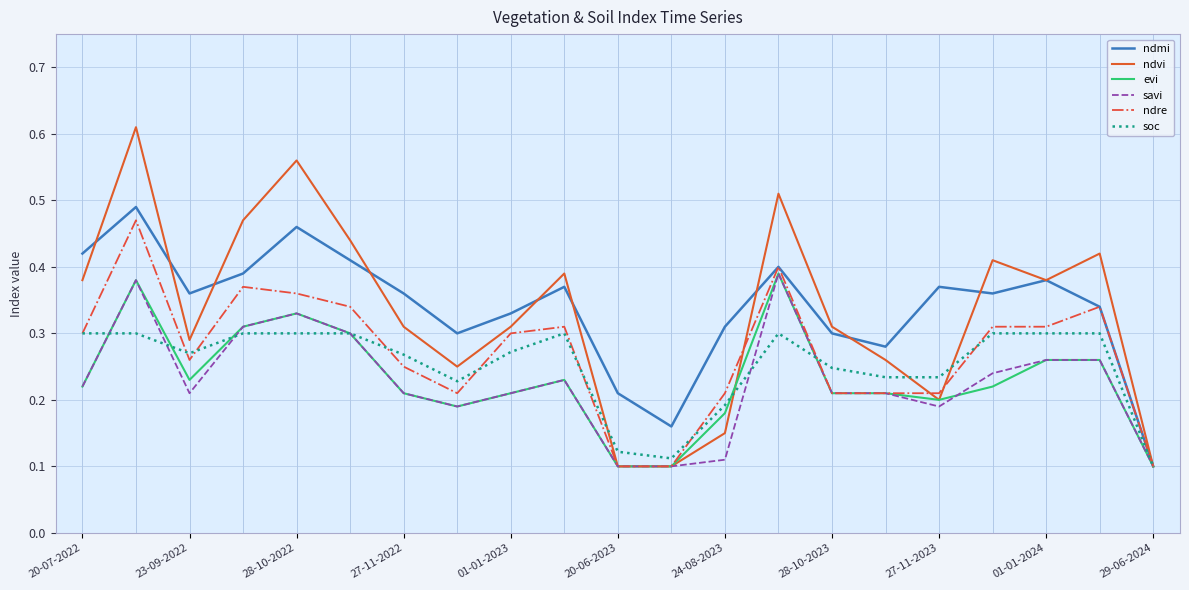

Which series has the largest range (max minus min)?

ndvi